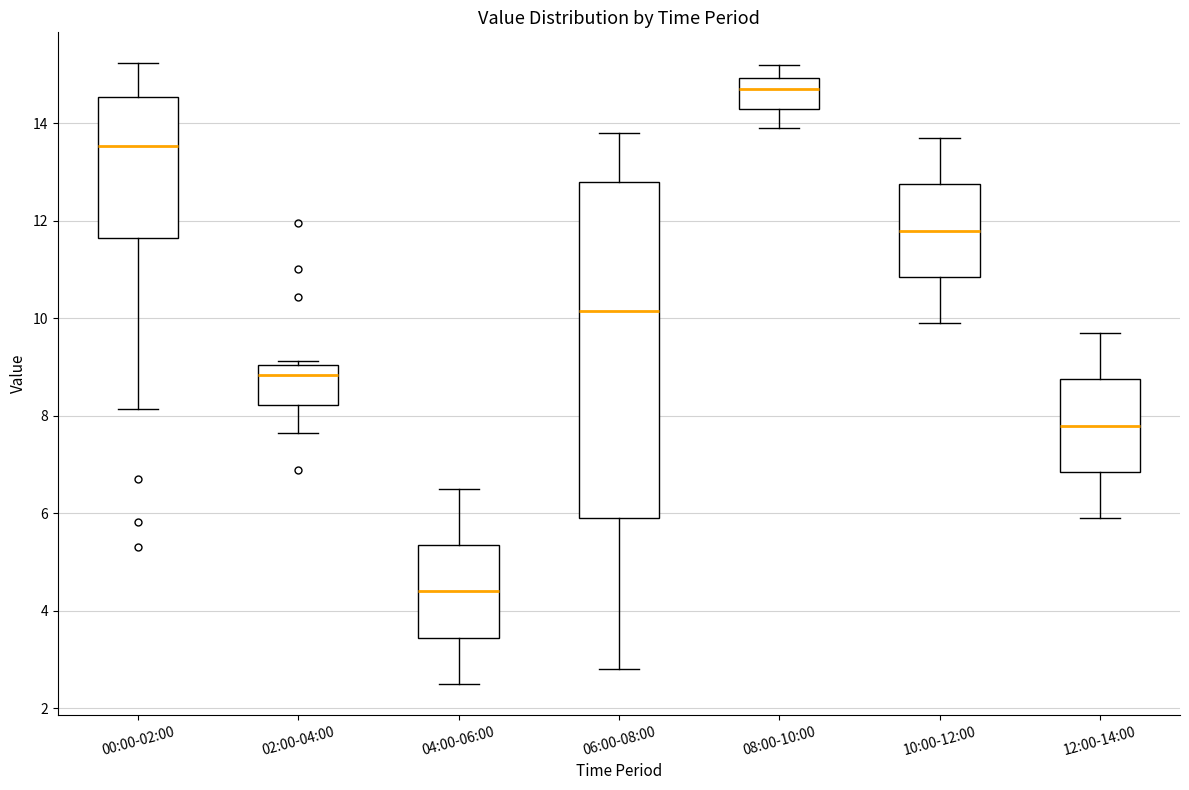

Reading left to right, transcribe this box plot: for each box, give where its median line is, the range the box spans, and where its two whiskers end, as read against the y-axis. The values are not printed on the chart, so give them approximately, as read against the axis.

00:00-02:00: median 13.6, box 11.6 to 14.6, whiskers 8.2 to 15.2
02:00-04:00: median 8.8, box 8.2 to 9.0, whiskers 7.6 to 9.2
04:00-06:00: median 4.4, box 3.4 to 5.4, whiskers 2.6 to 6.6
06:00-08:00: median 10.2, box 6.0 to 12.8, whiskers 2.8 to 13.8
08:00-10:00: median 14.8, box 14.4 to 15.0, whiskers 14.0 to 15.2
10:00-12:00: median 11.8, box 10.8 to 12.8, whiskers 10.0 to 13.8
12:00-14:00: median 7.8, box 6.8 to 8.8, whiskers 6.0 to 9.8